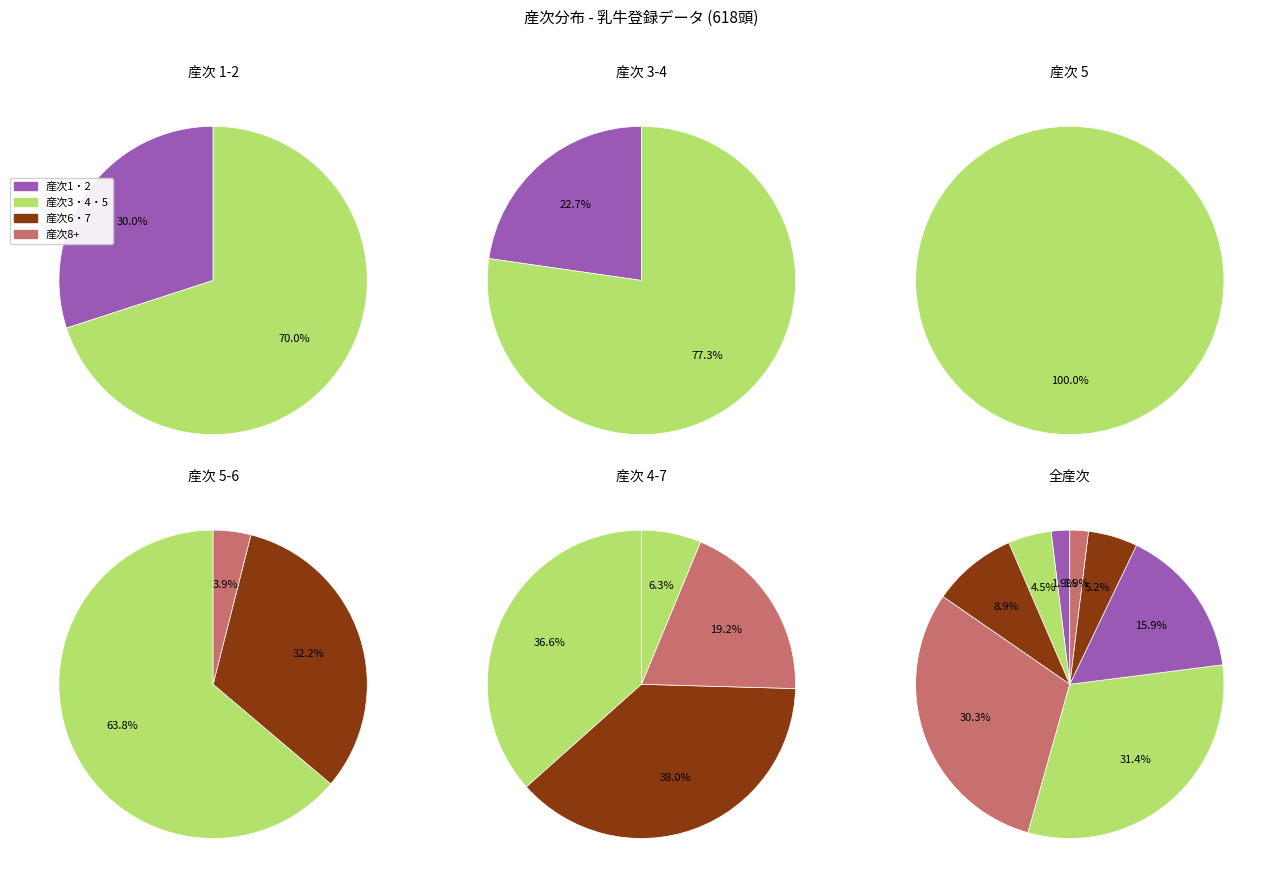

To the nearest percent, what is the average slice percentage?

12%